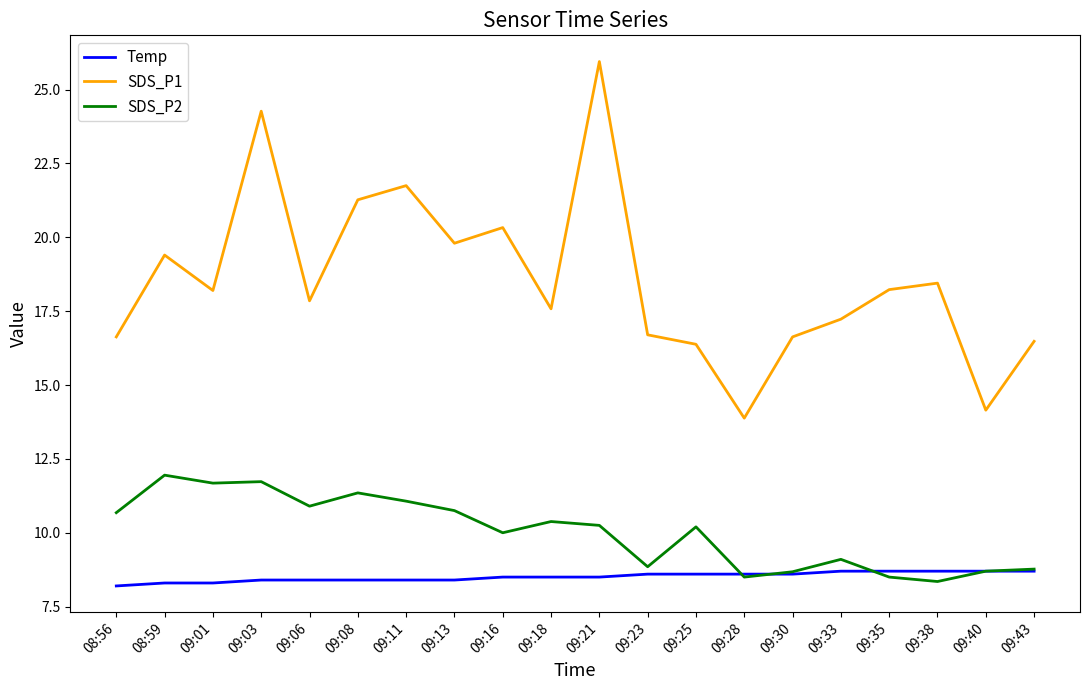

List the series in order of their peak value, lowest first.

Temp, SDS_P2, SDS_P1